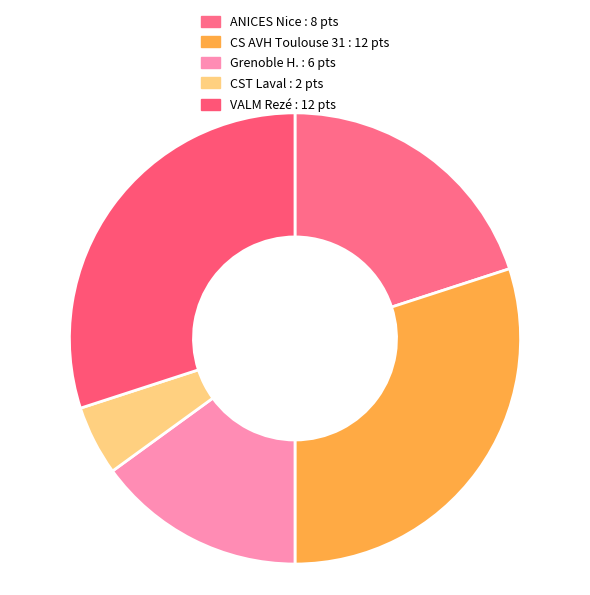

To the nearest percent, what is the difference between the largest and smallest slice percentages?

25%